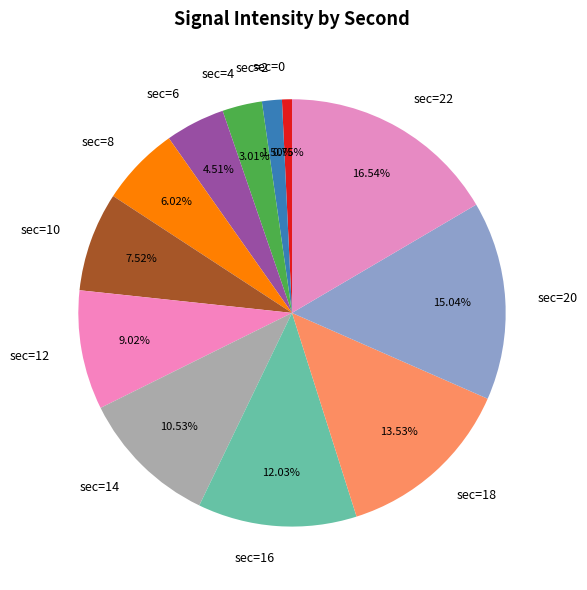

Combined, do sec=12 and sec=14 account for over 50%?

No